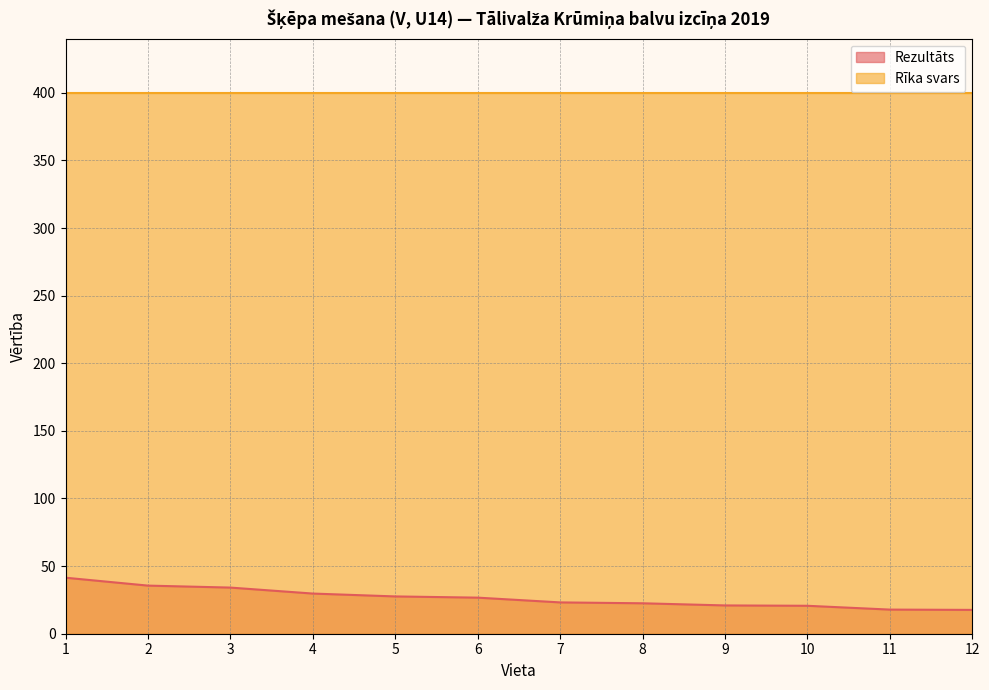

The chart shows a value of 23.2 at 7. True or false?

True